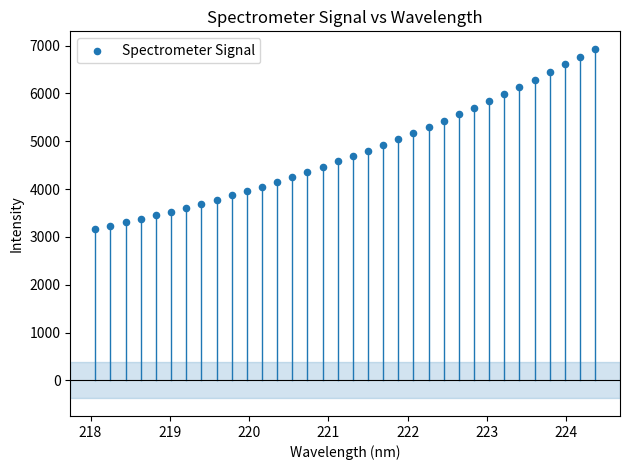

What is the range of Y values (max minus min)?

3766.4